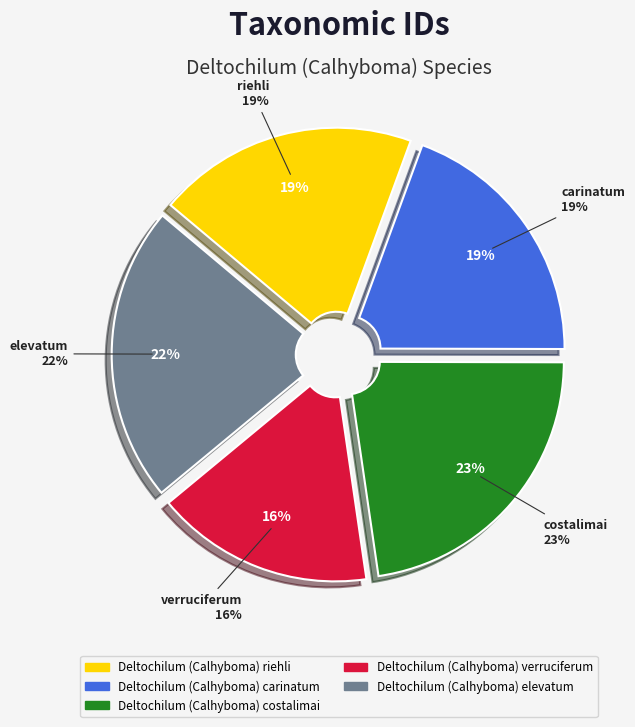

To the nearest percent, what is the average slice percentage?

20%